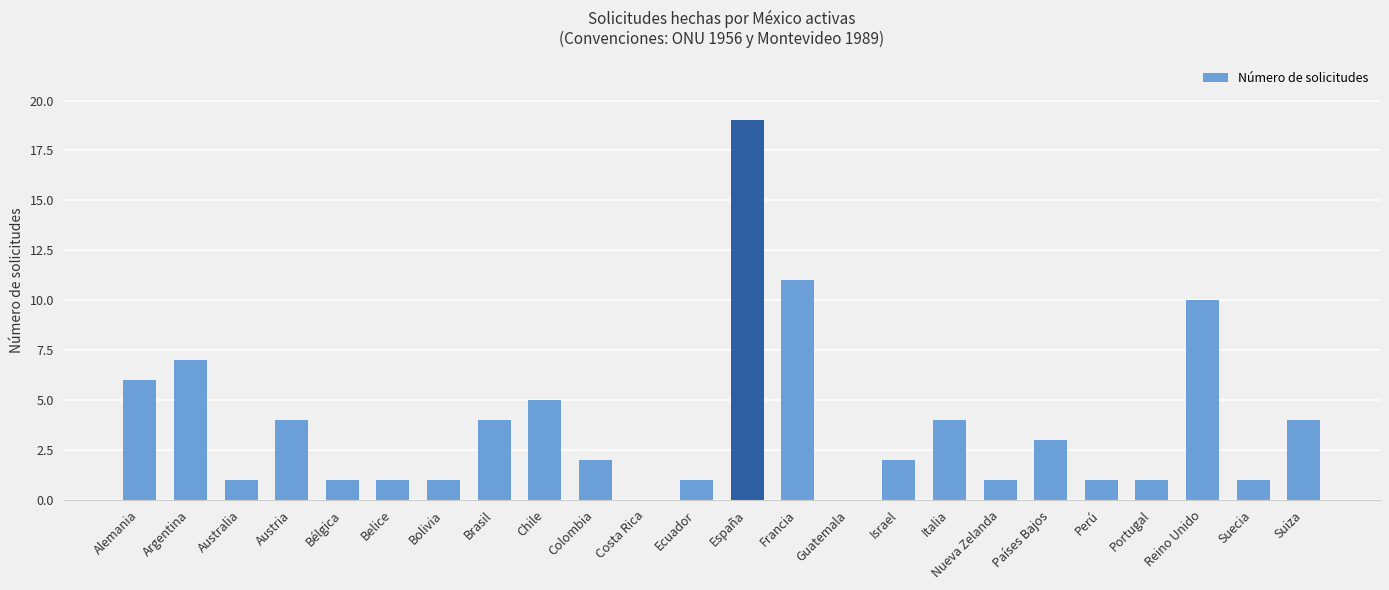

What is the sum of all values?

90